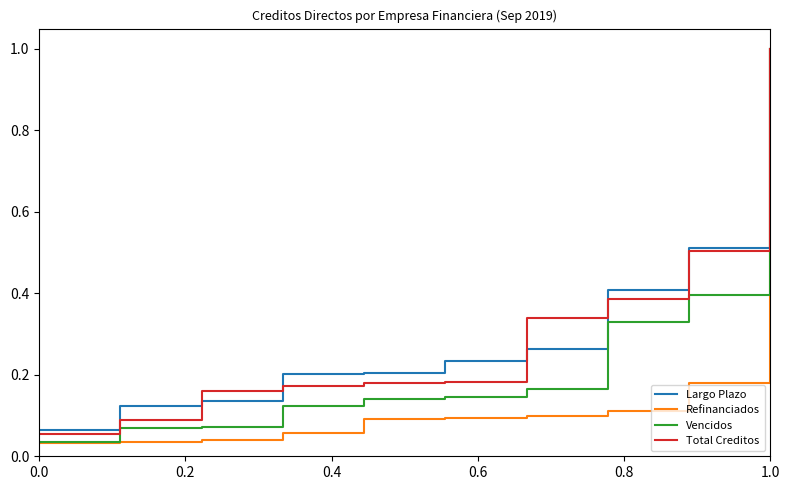

What is the difference between the maximum and second lowest values in the Largo Plazo series?

0.9